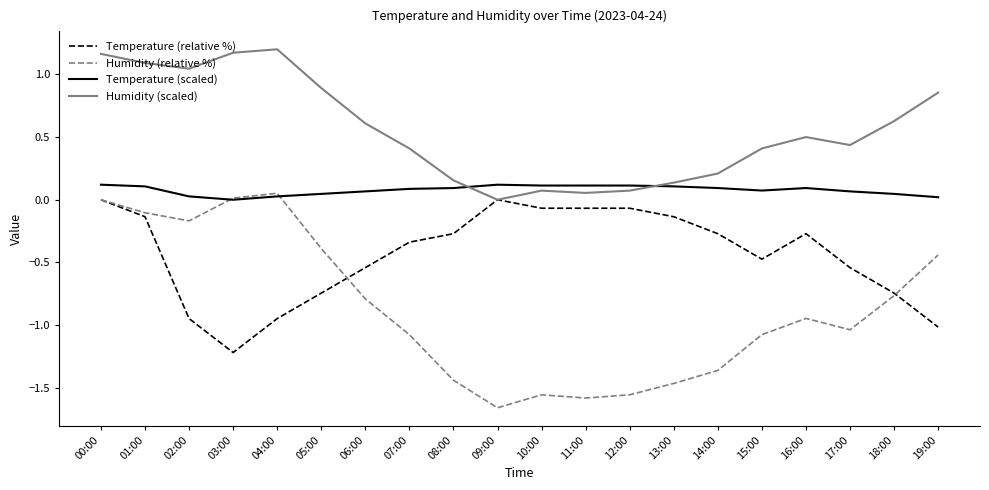

How many interior local peaks does the Humidity (scaled) series have?

3